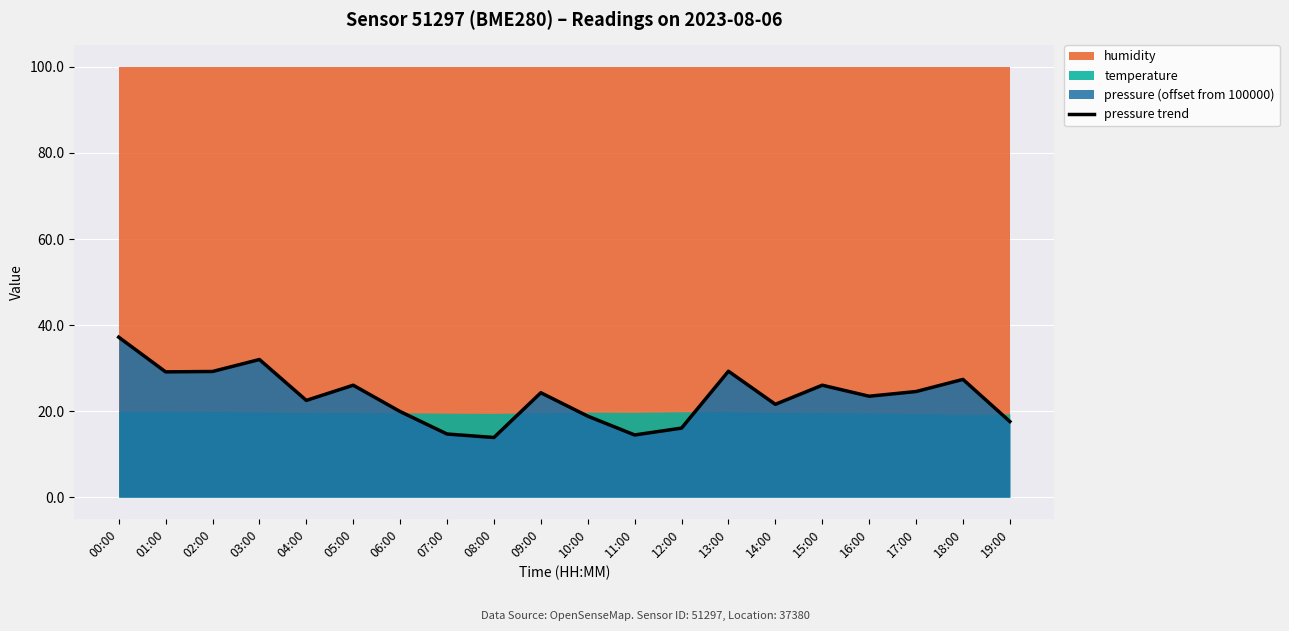

Rank the categories by value from highest to lowest.

00:00, 03:00, 13:00, 02:00, 01:00, 18:00, 05:00, 15:00, 17:00, 09:00, 16:00, 04:00, 14:00, 06:00, 10:00, 19:00, 12:00, 07:00, 11:00, 08:00